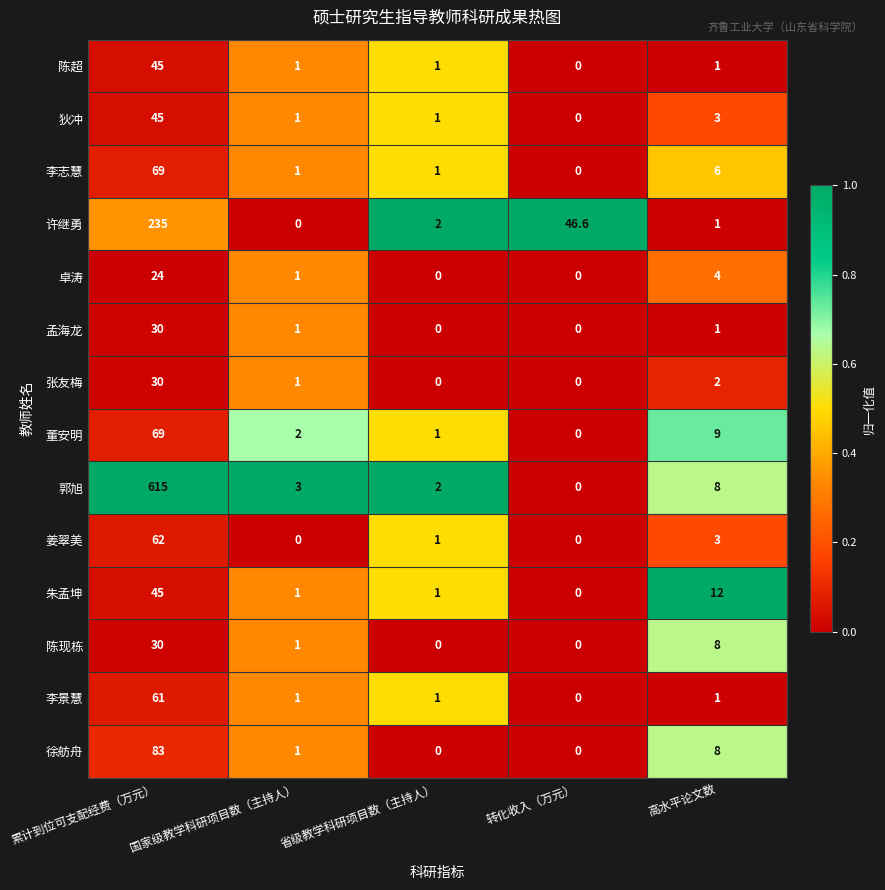

Which series has the largest range (max minus min)?

郭旭